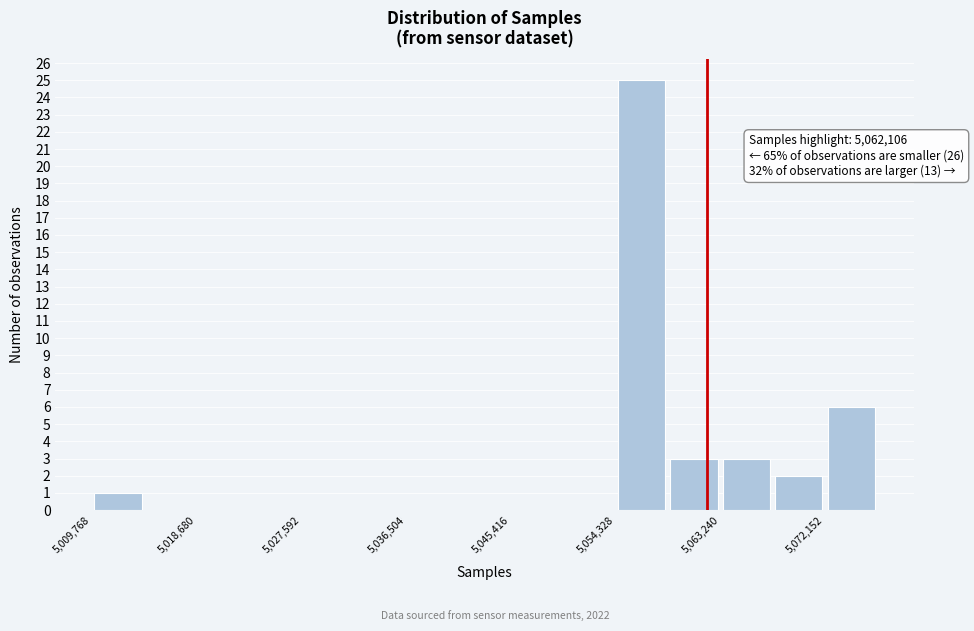

Over which range of the x-axis is the bar tallest?

5054000 to 5059000